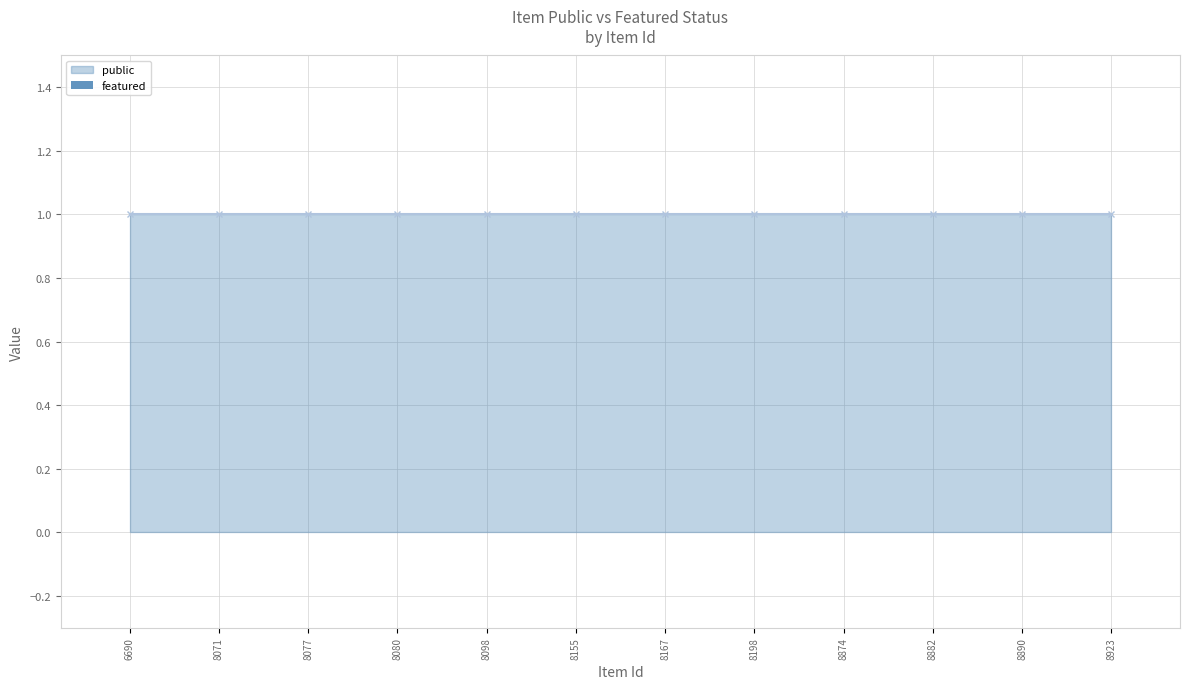

What is the approximate value of public at 8080?

1